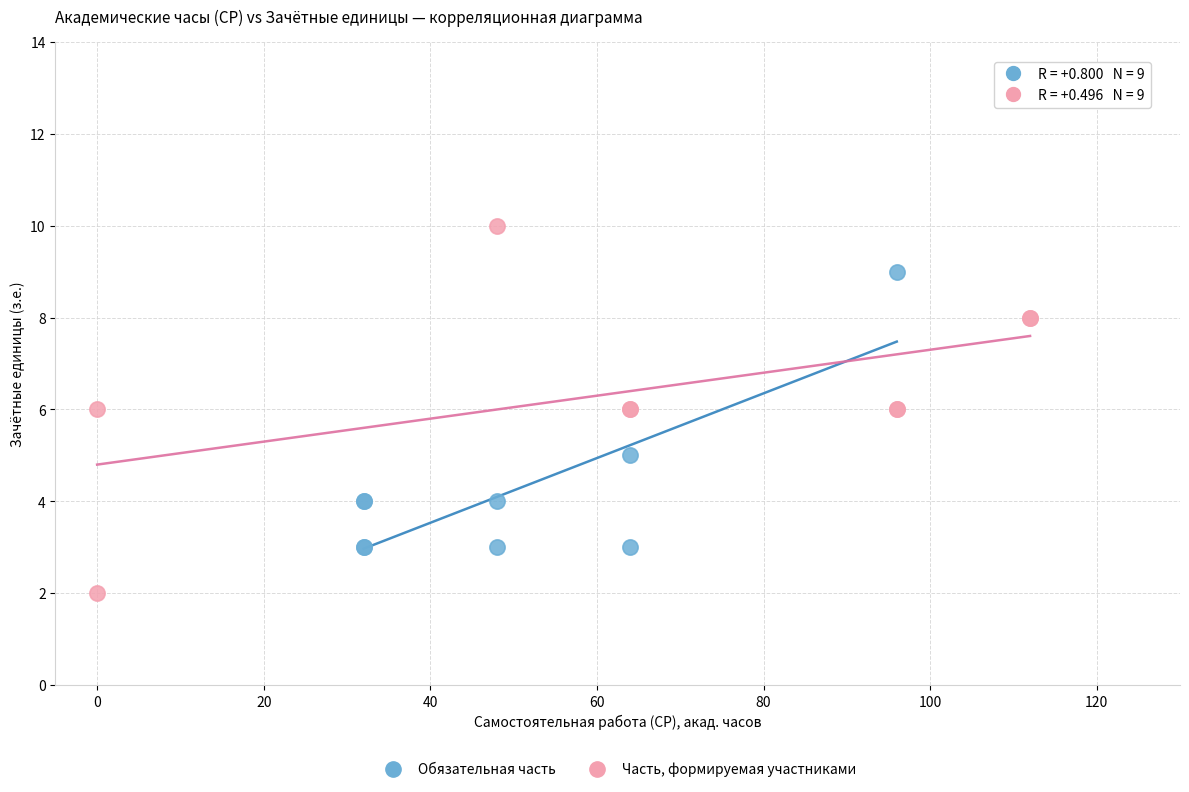

Which series contains the highest Y value?

Часть, формируемая участниками